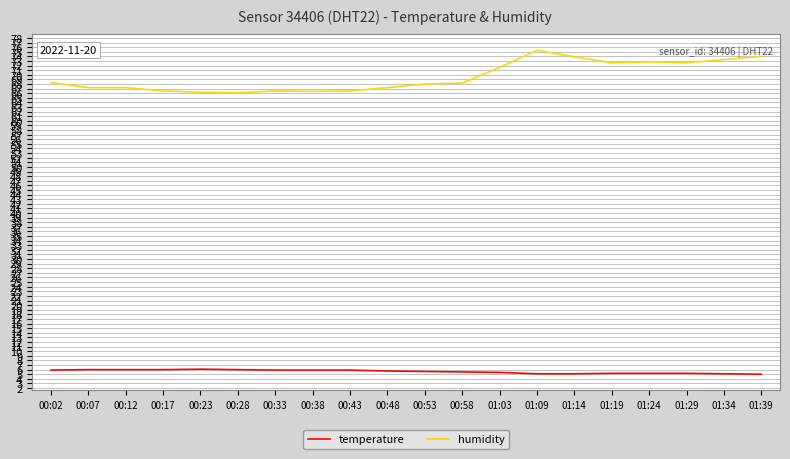

Which series has the widest spread of values?

humidity